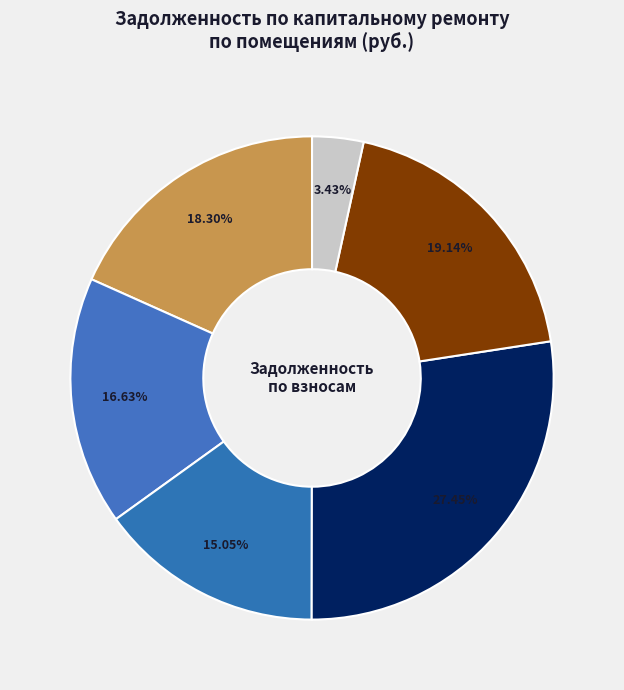

Count the number of slices in the pie.

6